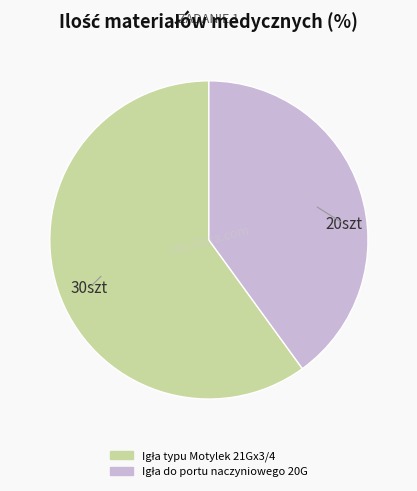

Does any single category account for the majority?

Yes